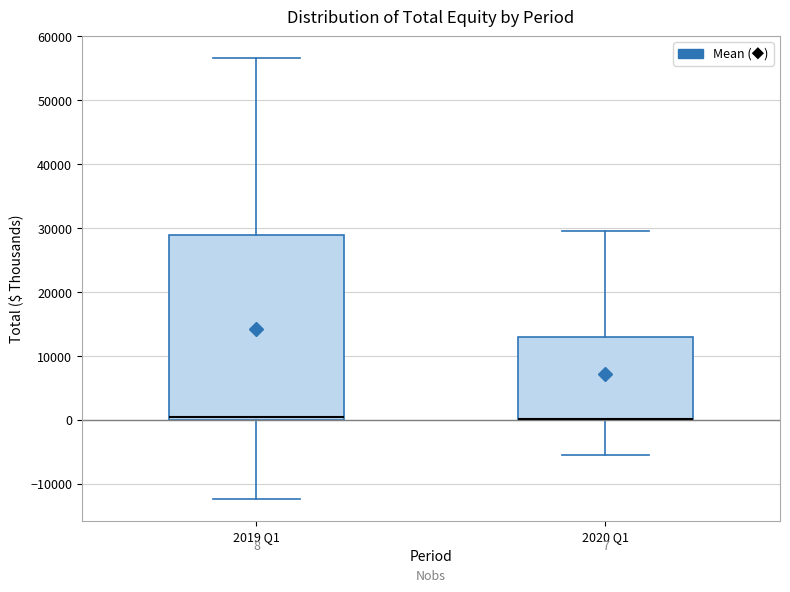

Which box is the tallest, from its lower edge to its upper edge?

2019 Q1